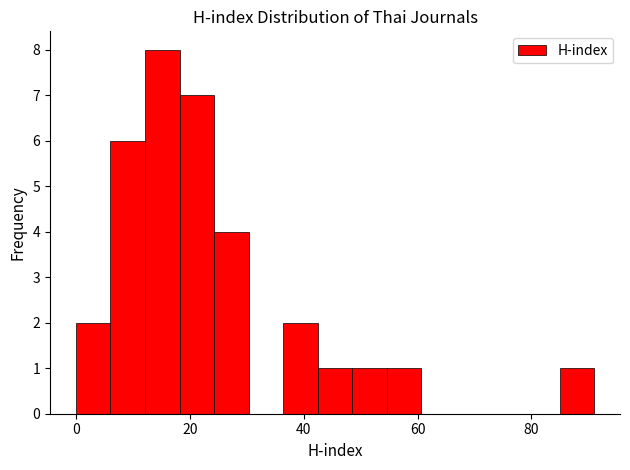

Around what value on the x-axis is the tallest bar? Give the approximate position of its centre, as read against the axis.

16